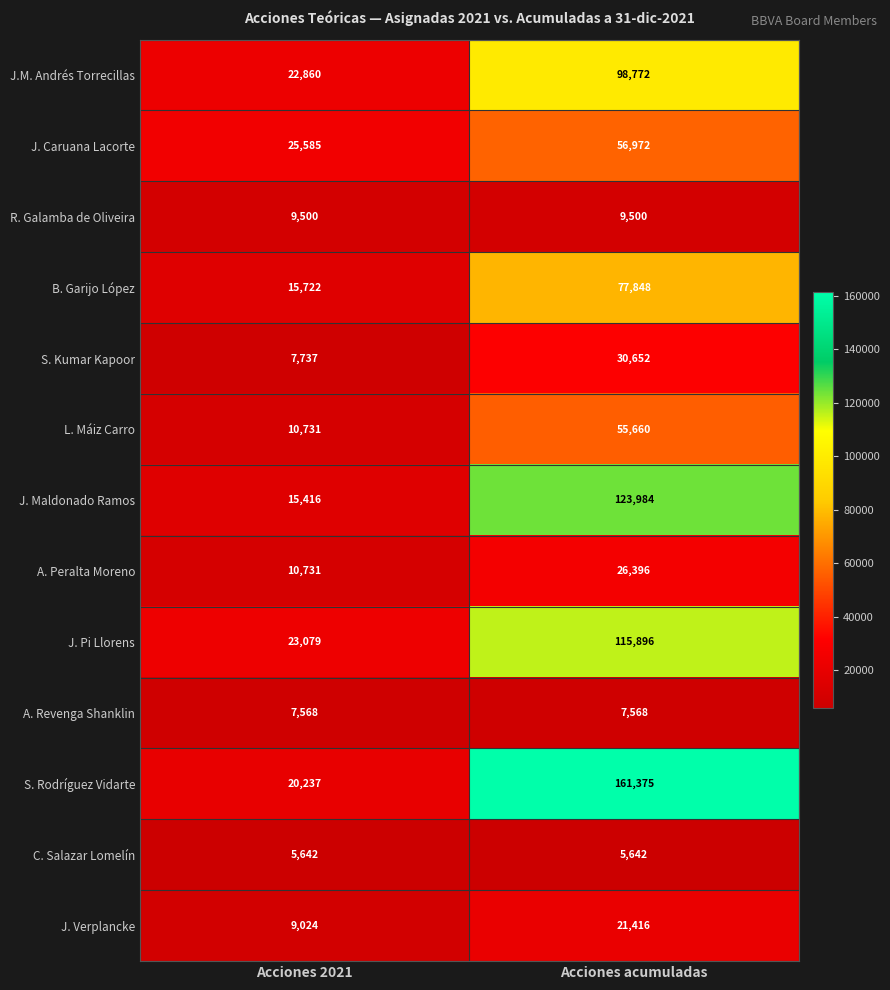

Rank the series by their maximum value, from lowest to highest.

C. Salazar Lomelín, A. Revenga Shanklin, R. Galamba de Oliveira, J. Verplancke, A. Peralta Moreno, S. Kumar Kapoor, L. Máiz Carro, J. Caruana Lacorte, B. Garijo López, J.M. Andrés Torrecillas, J. Pi Llorens, J. Maldonado Ramos, S. Rodríguez Vidarte